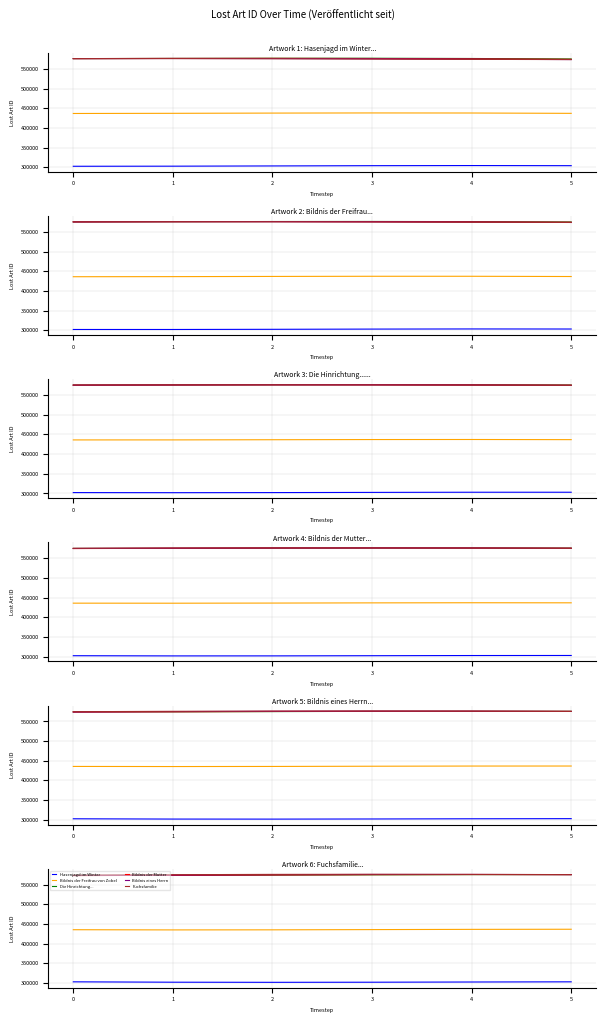

Reading right to left, transcribe all the data shown in this chart.

Hasenjagd im Winter: 302290.0	301835.4	301292.5	301027.8	301331.1	302290.0
Bildnis der Freifrau von Zobel: 436522.0	436222.8	435612.7	435025.8	434839.1	435323.4
Die Hinrichtung...: 576052.0	575981.4	575453.5	574688.1	574057.0	573948.3
Bildnis der Mutter: 576063.0	576238.4	575921.9	575165.3	574244.4	573569.3
Bildnis eines Herrn: 576042.0	576420.4	576392.8	575830.3	574845.1	573768.8
Fuchsfamilie: 576053.0	576541.8	576809.8	576579.2	575770.8	574556.8